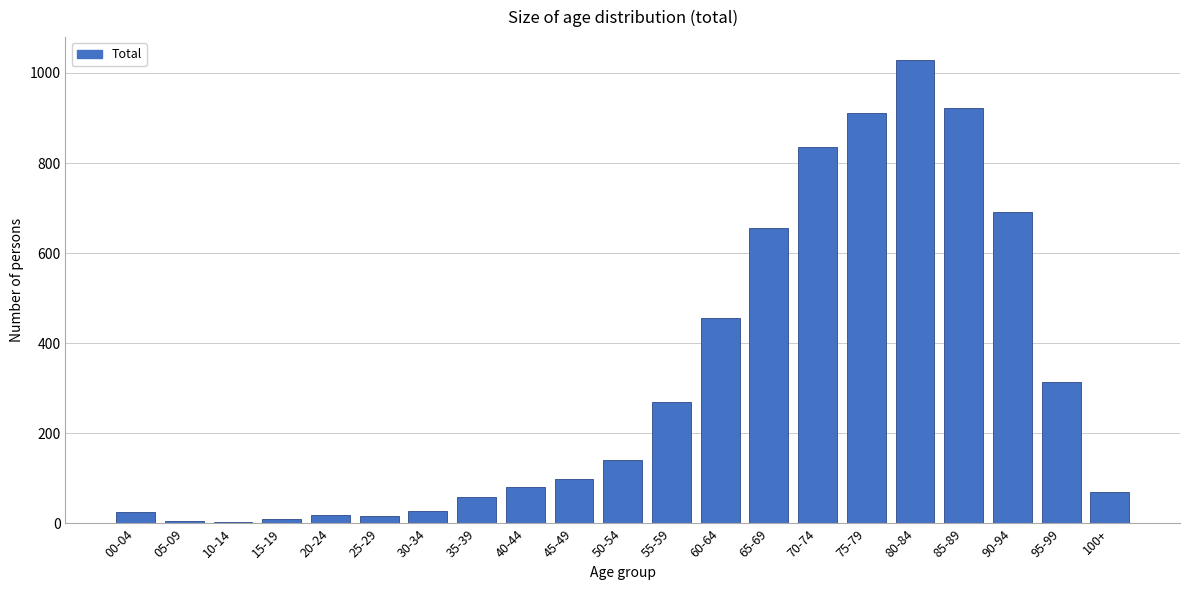

What is the change in value from 30-34 to 45-49?

+71